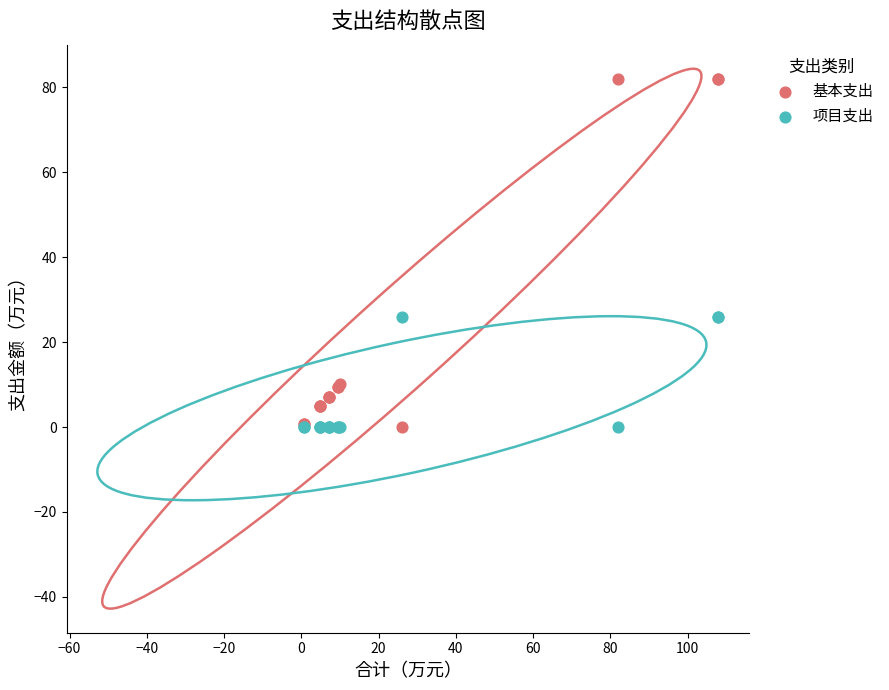

Which series has the widest spread of Y values?

基本支出